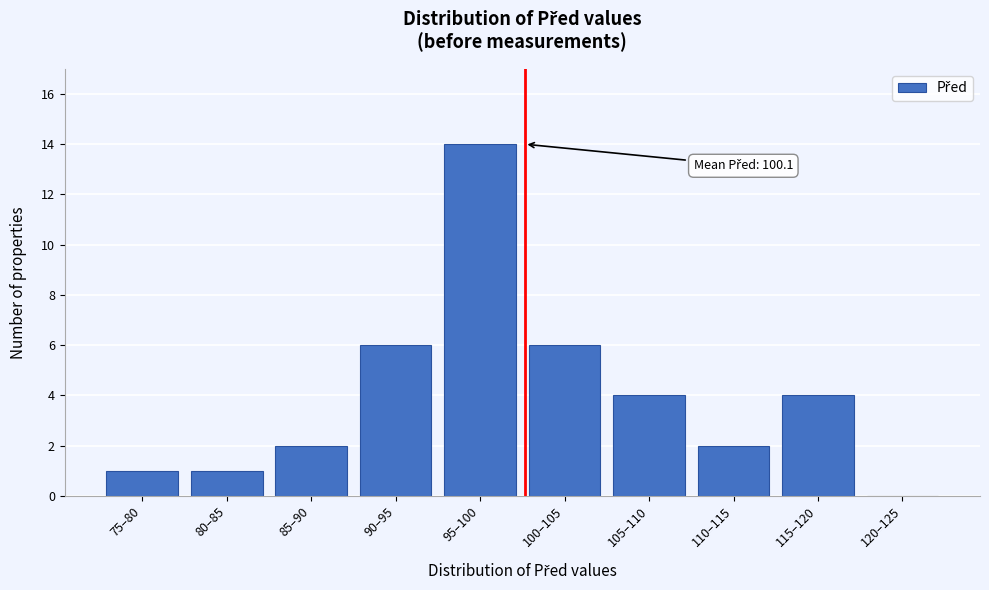

Reading right to left, list all the values displayed in this chart.

120–125=0	115–120=4	110–115=2	105–110=4	100–105=6	95–100=14	90–95=6	85–90=2	80–85=1	75–80=1